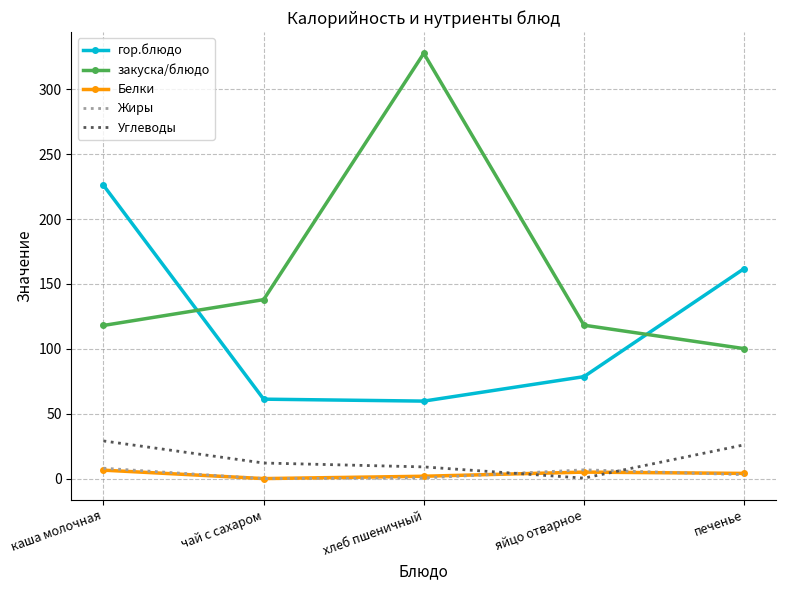

The гор.блюдо series shows 161.8 at печенье. True or false?

True